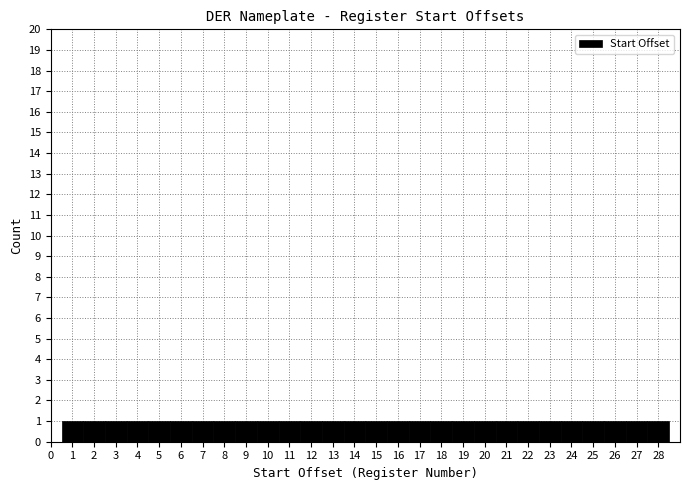

Reading left to right, list every bar in this chart as the range it spans on the x-axis followed by its height. The values are not printed on the chart, so give them approximately, as read against the axis.

0.5 to 1.5: 1
1.5 to 2.5: 1
2.5 to 3.5: 1
3.5 to 4.5: 1
4.5 to 5.5: 1
5.5 to 6.5: 1
6.5 to 7.5: 1
7.5 to 8.5: 1
8.5 to 9.5: 1
9.5 to 10.5: 1
10.5 to 11.5: 1
11.5 to 12.5: 1
12.5 to 13.5: 1
13.5 to 14.5: 1
14.5 to 15.5: 1
15.5 to 16.5: 1
16.5 to 17.5: 1
17.5 to 18.5: 1
18.5 to 19.5: 1
19.5 to 20.5: 1
20.5 to 21.5: 1
21.5 to 22.5: 1
22.5 to 23.5: 1
23.5 to 24.5: 1
24.5 to 25.5: 1
25.5 to 26.5: 1
26.5 to 27.5: 1
27.5 to 28.5: 1